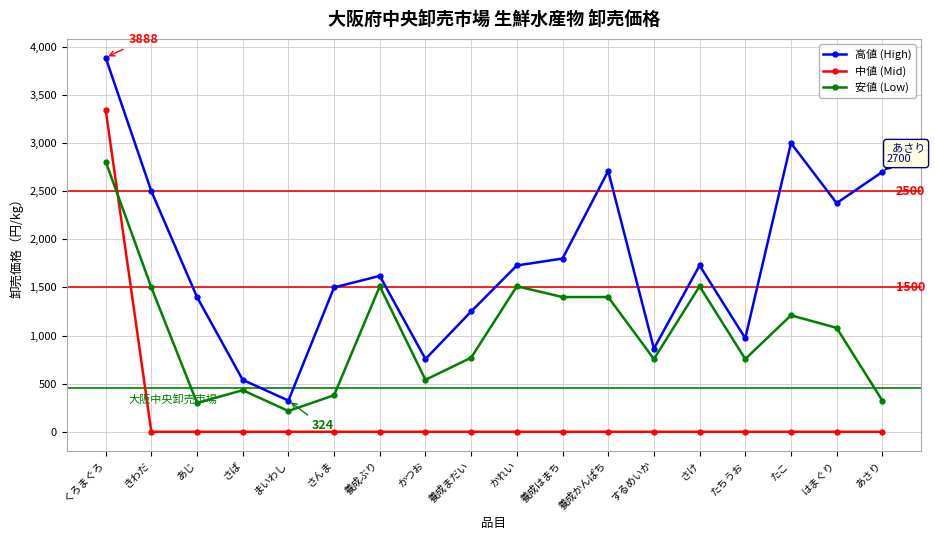

What is the greatest value displayed?

3888